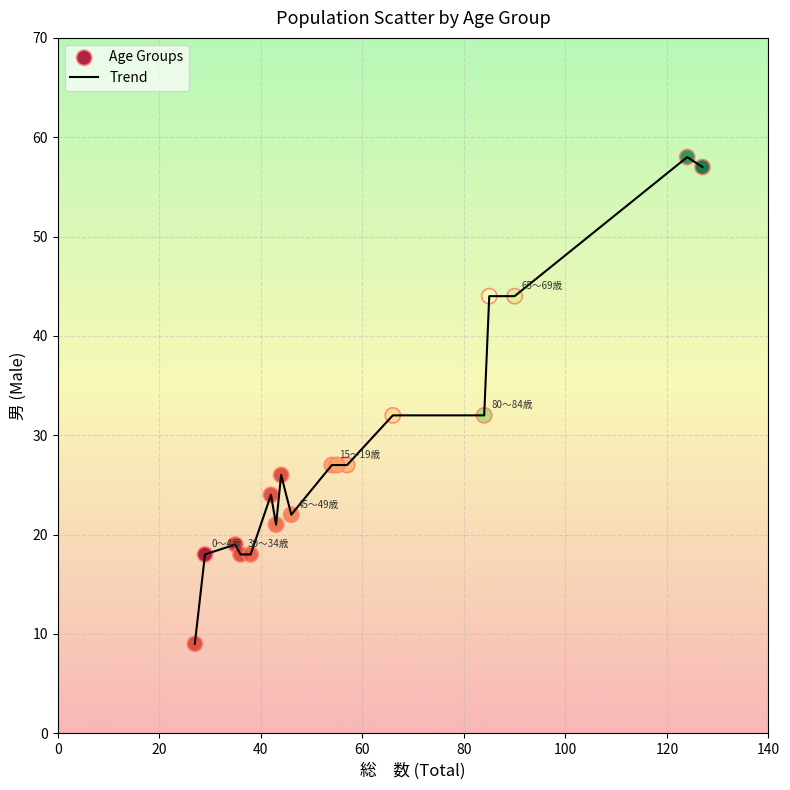

What is the difference between the maximum and minimum values?

49